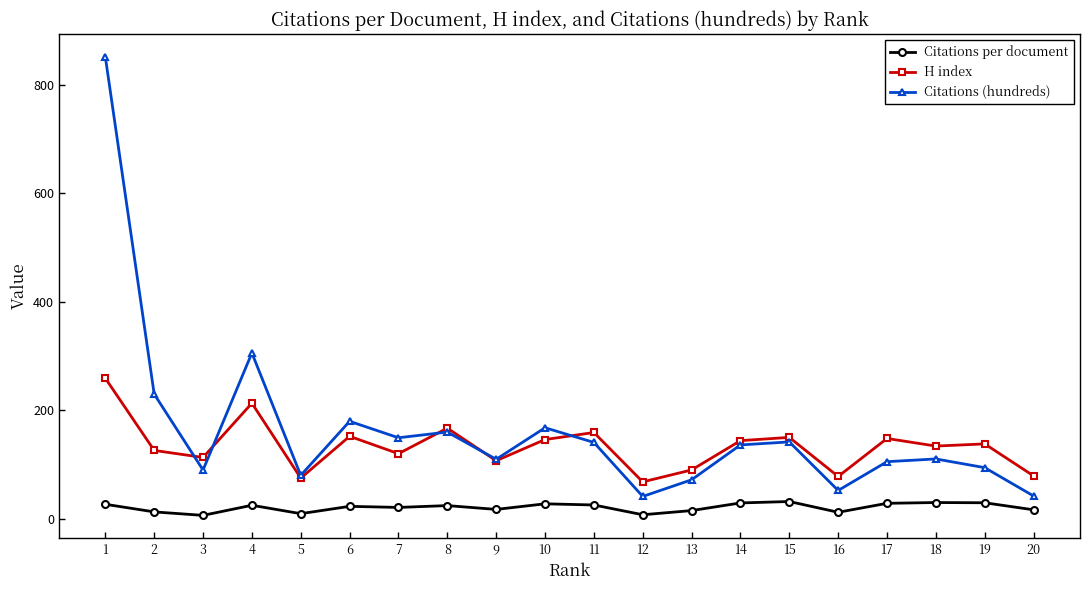

At which category is the sum across all series the highest?

1